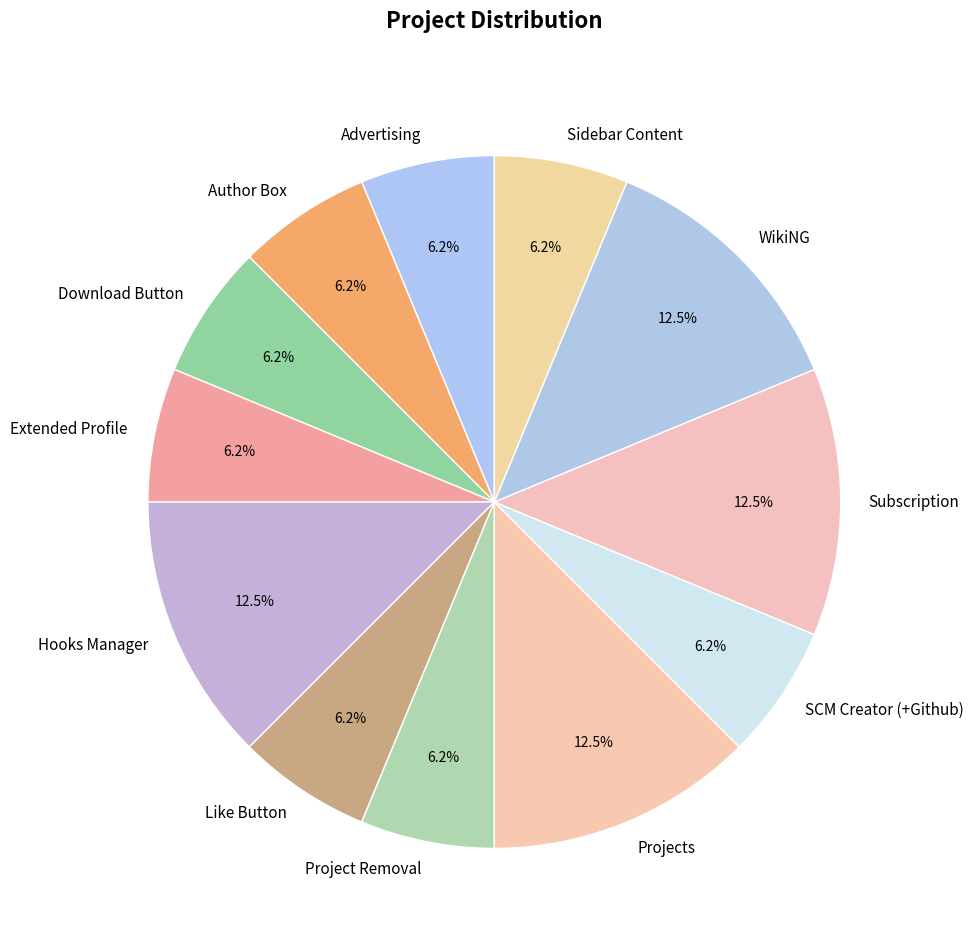

To the nearest percent, what is the difference between the largest and smallest slice percentages?

6%